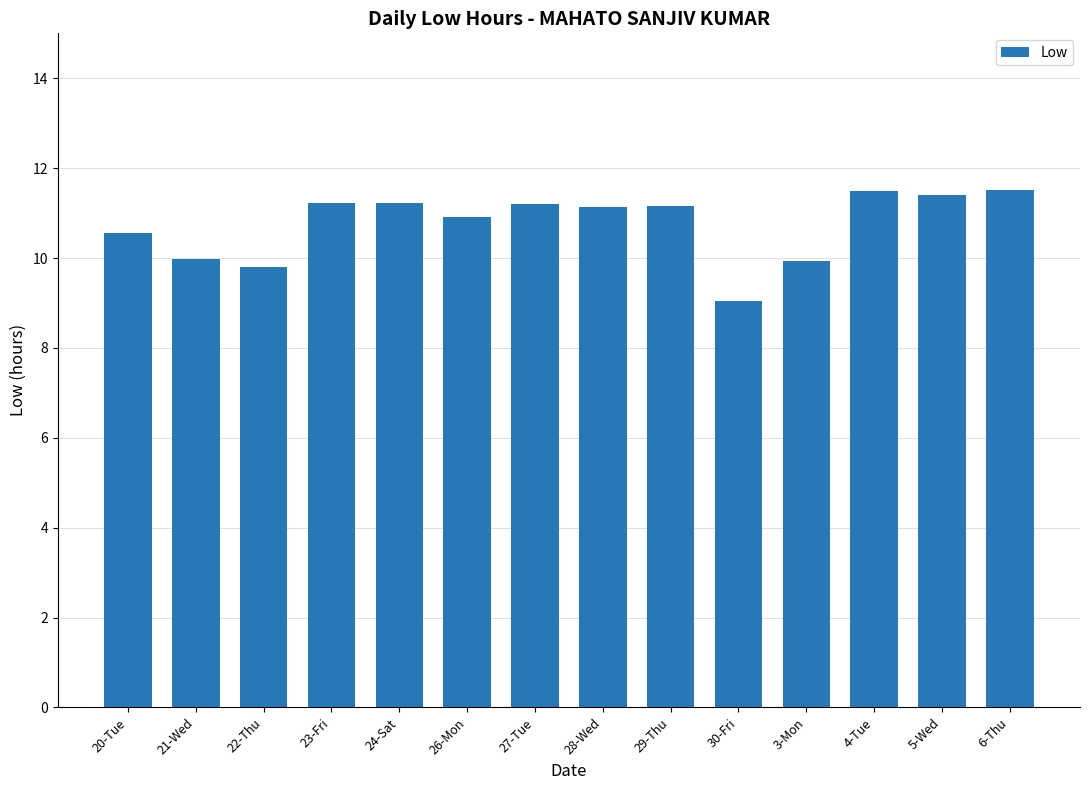

How many bars are there in total?

14